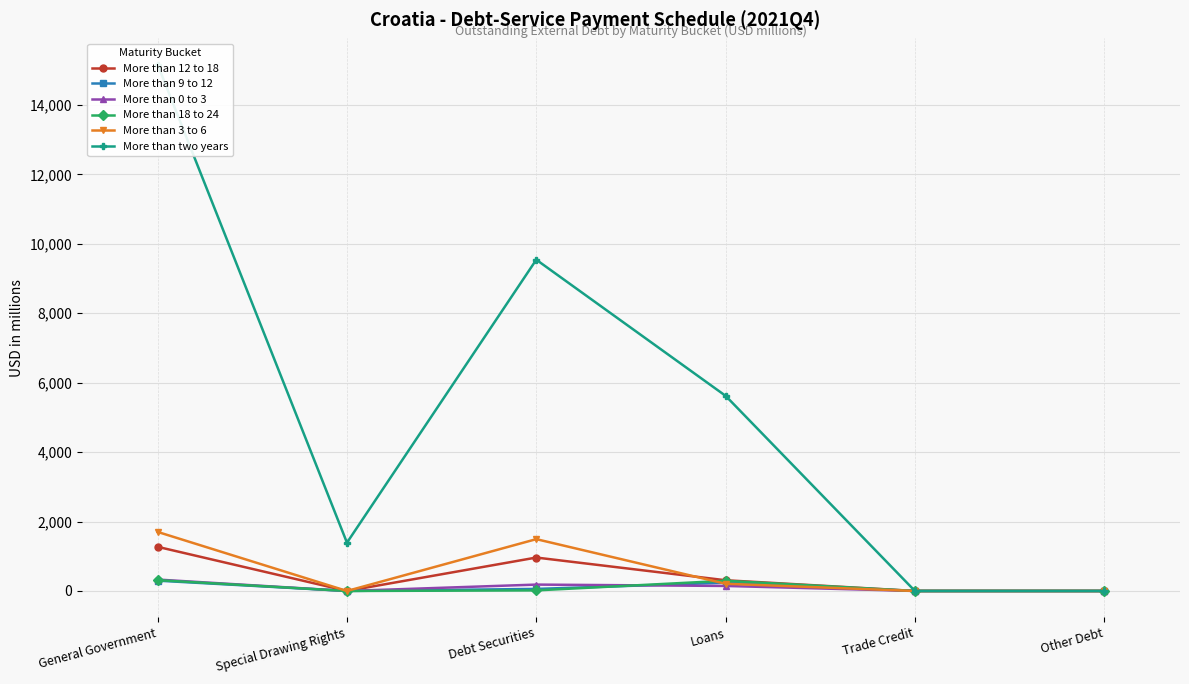

What are all the series names shown in the legend?

More than 12 to 18, More than 9 to 12, More than 0 to 3, More than 18 to 24, More than 3 to 6, More than two years